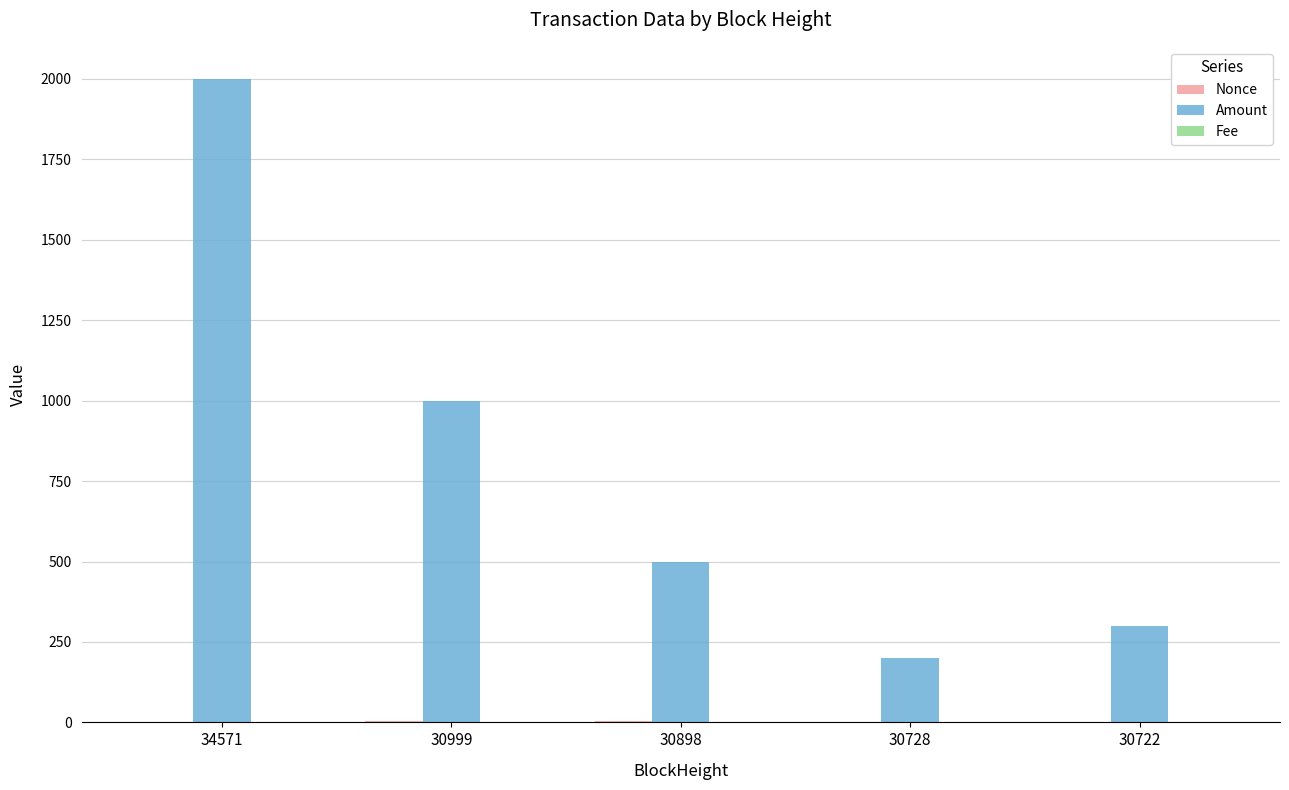

The value of Amount at 30728 is 99.5. True or false?

False